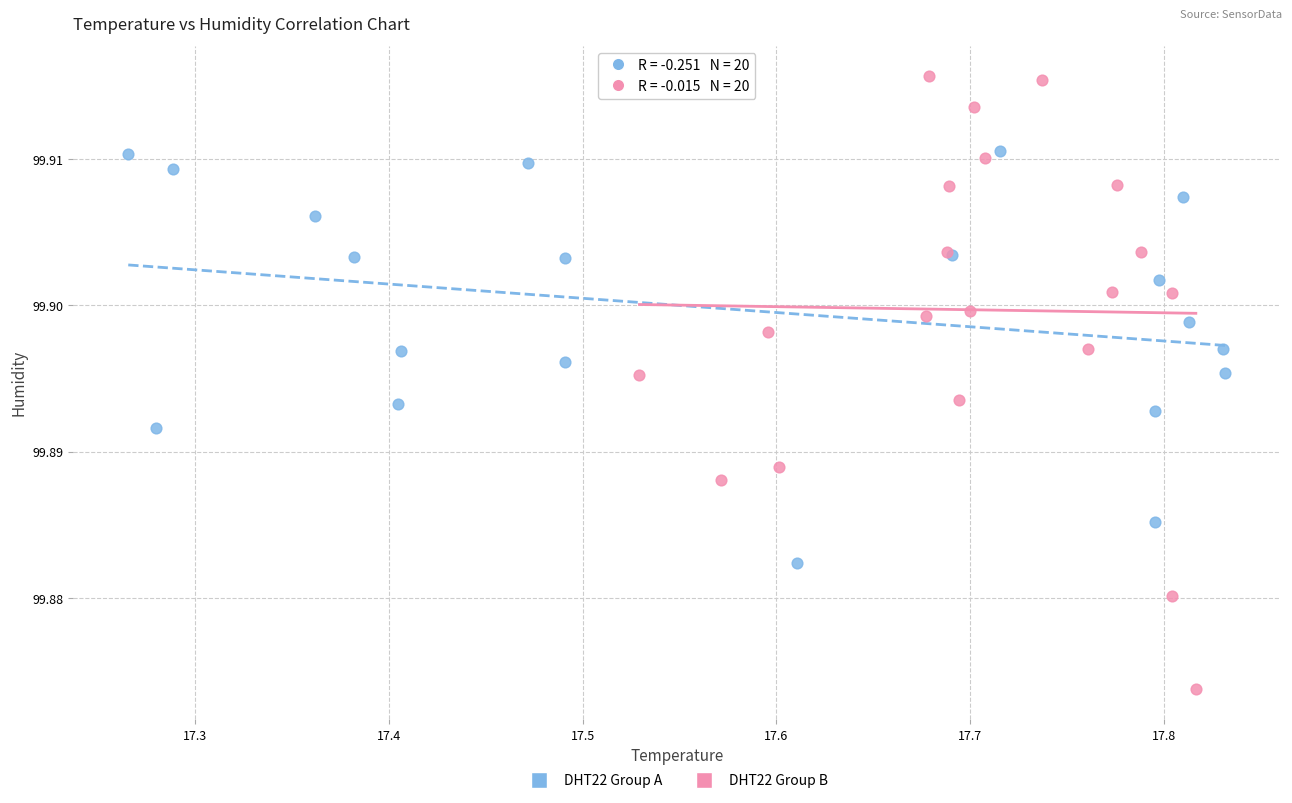

Which series reaches the minimum Y coordinate?

DHT22 Group B